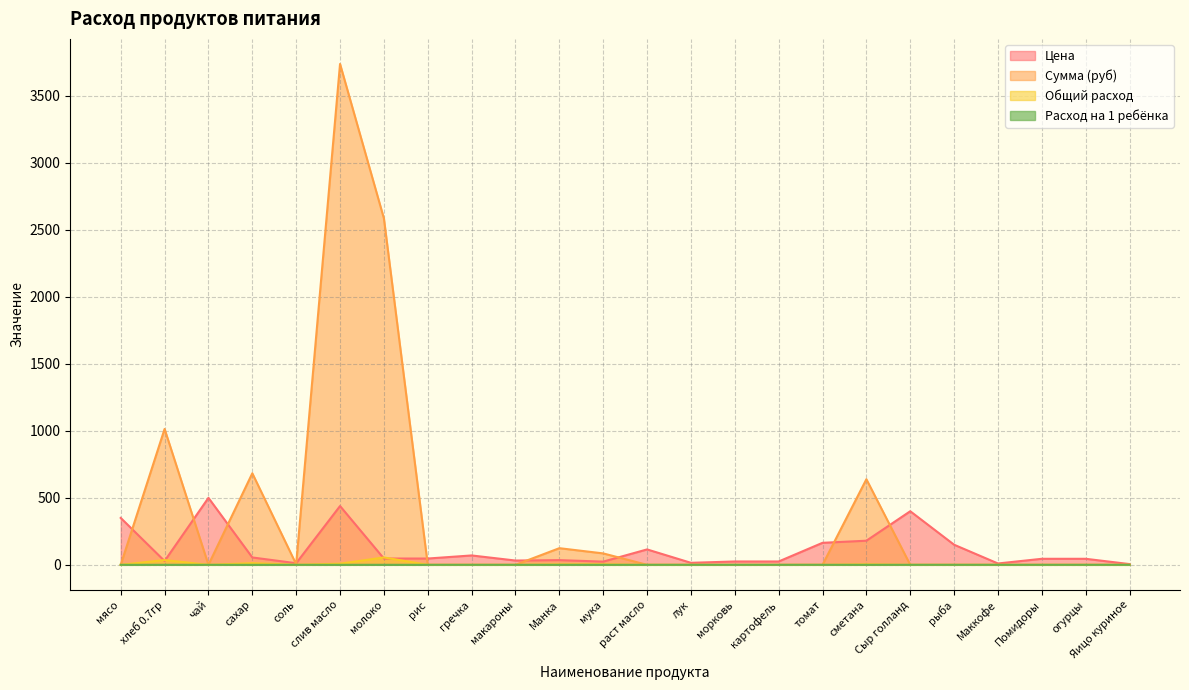

True or false: Расход на 1 ребёнка has more than 0 points higher than both neighbors.

True